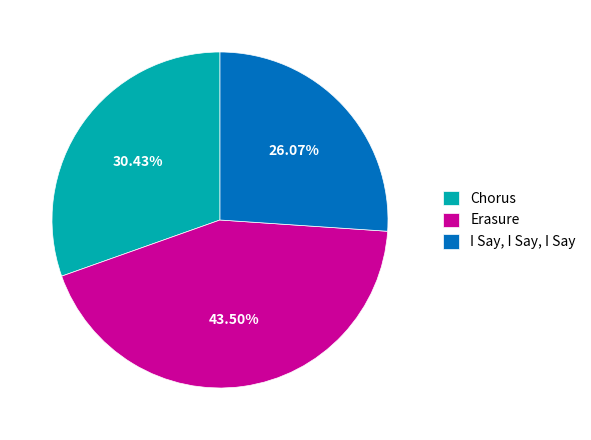

What is the smallest slice in the pie chart?

I Say, I Say, I Say